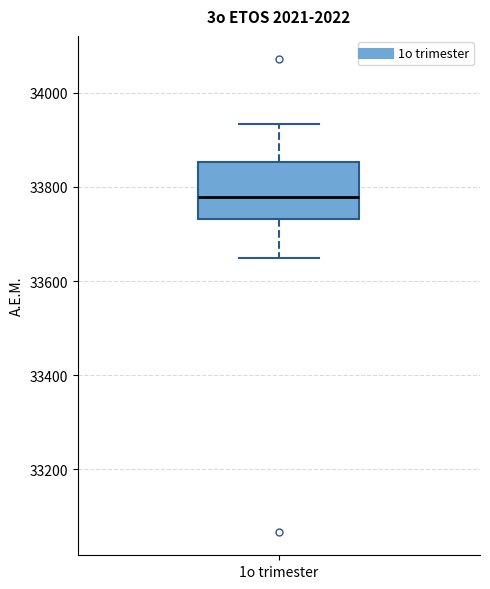

Where does the lower whisker of the box for 1o trimester end on the y-axis? The values are not printed on the chart, so give them approximately, as read against the axis.

33640